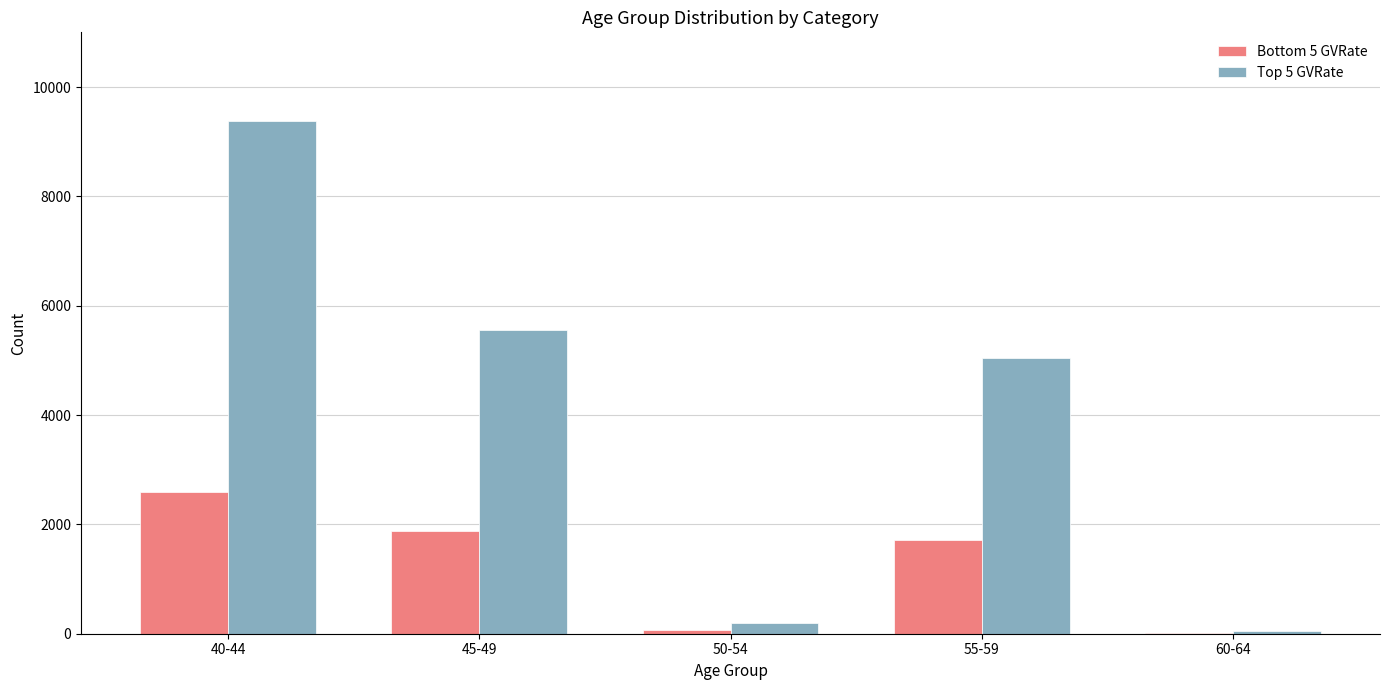

True or false: Top 5 GVRate has a value of 5042 at 55-59.

True